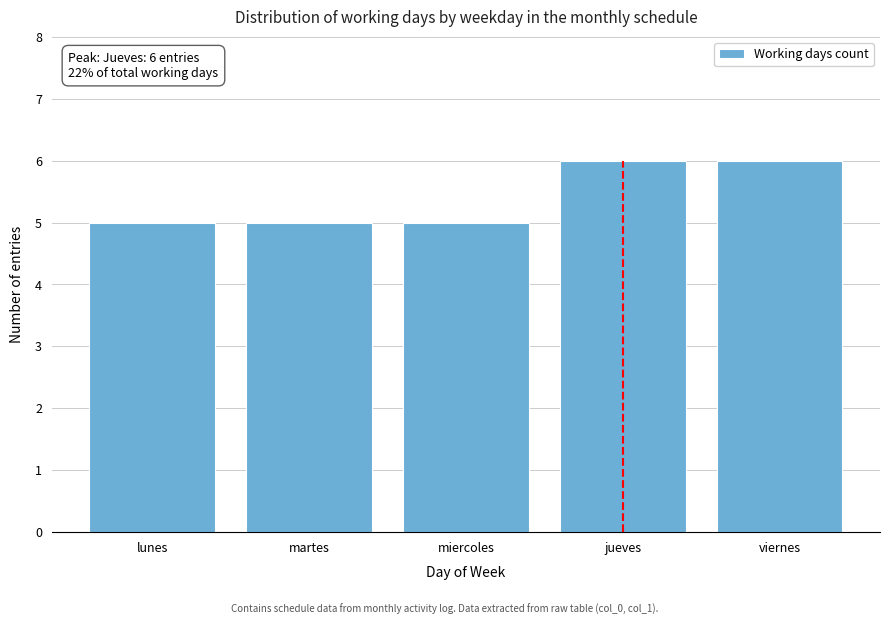

Reading right to left, transcribe all the data shown in this chart.

viernes=6	jueves=6	miercoles=5	martes=5	lunes=5